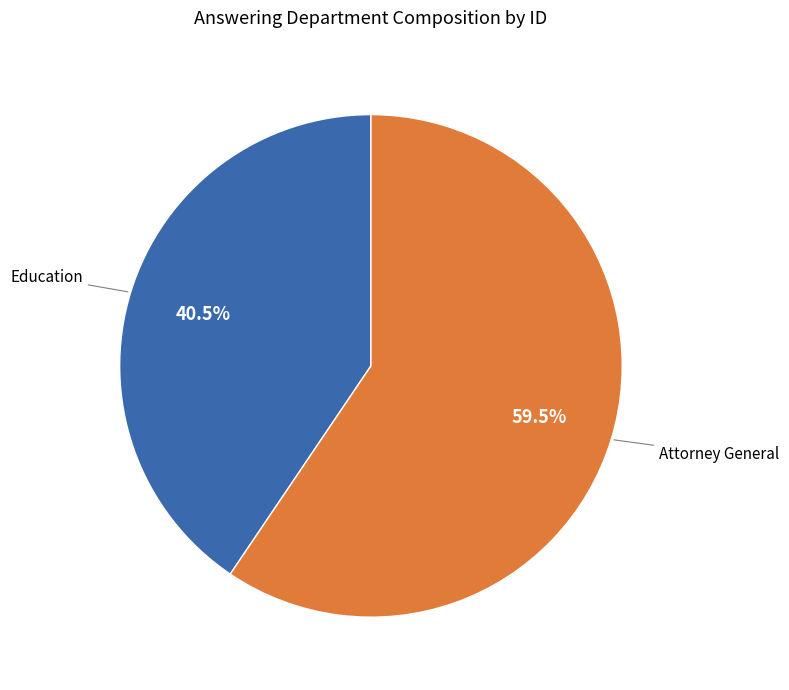

Which has a higher value, Attorney General or Education?

Attorney General